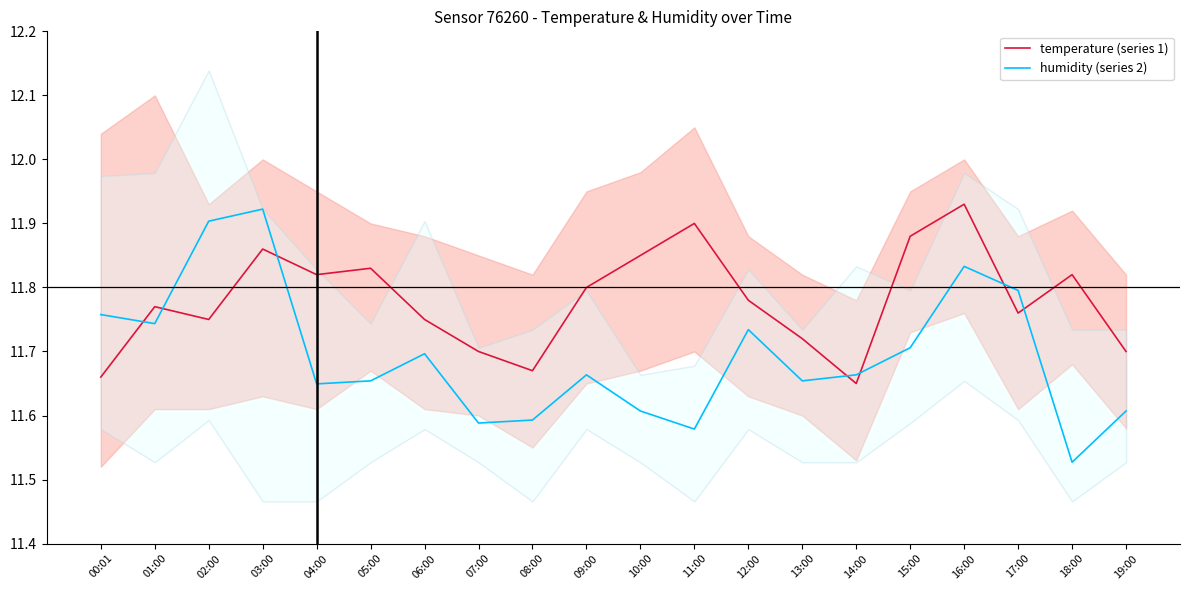

Which series ends up on top after the final intersection of humidity (series 2) and temperature (series 1)?

temperature (series 1)